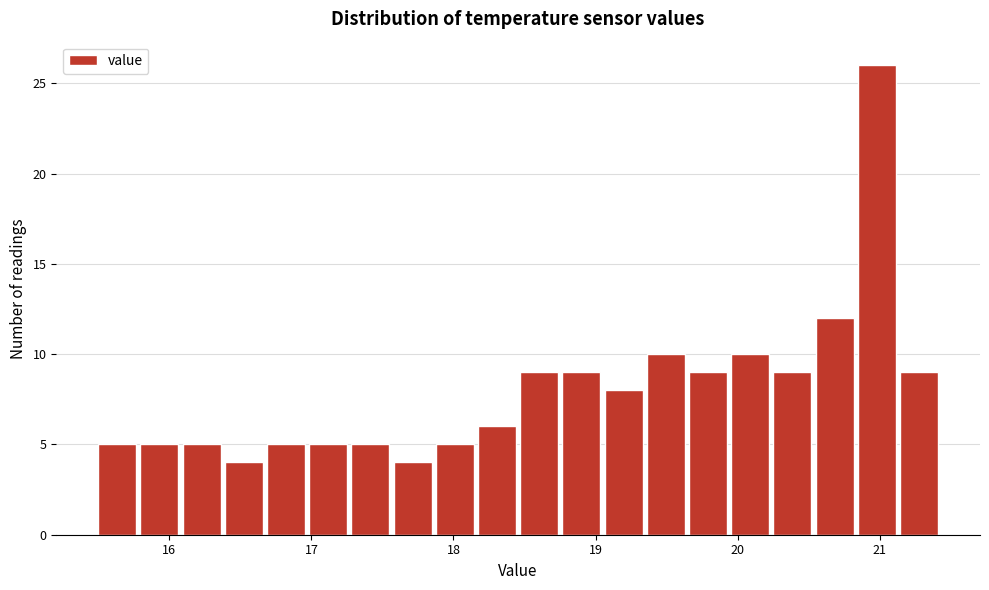

Read against the x-axis, roughly where is the centre of the tallest bar?

21.0